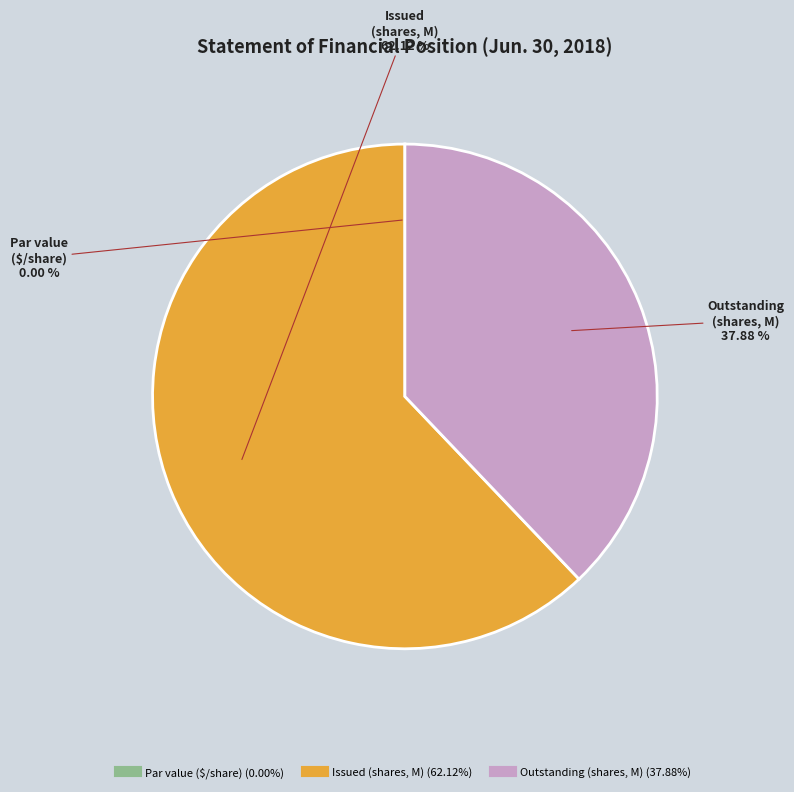

Is there a majority slice in this chart?

Yes